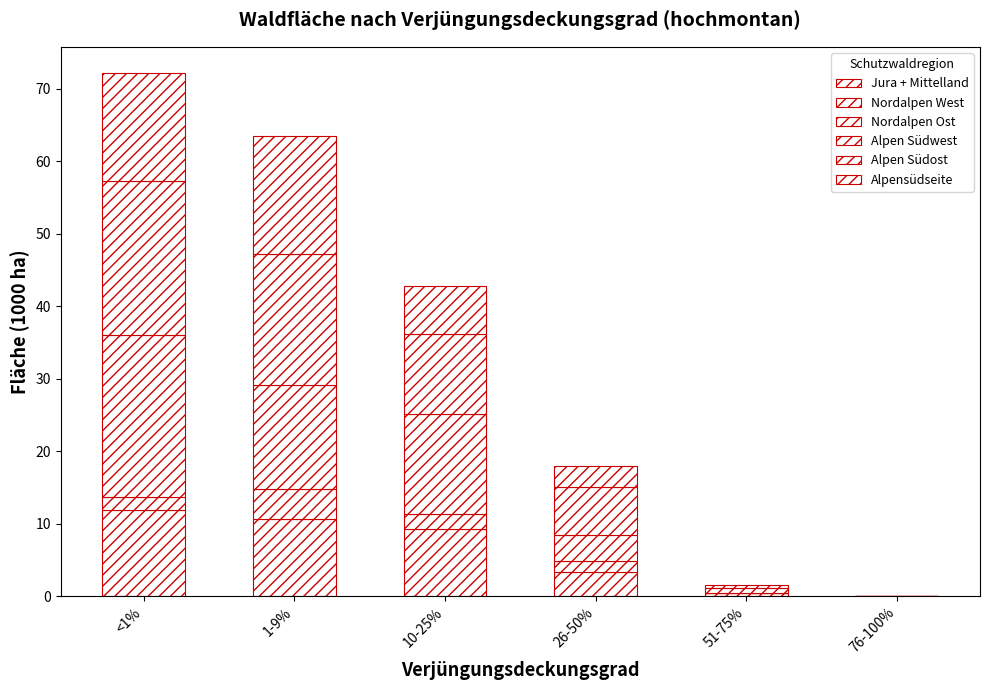

Which series has the largest range (max minus min)?

Alpen Südwest